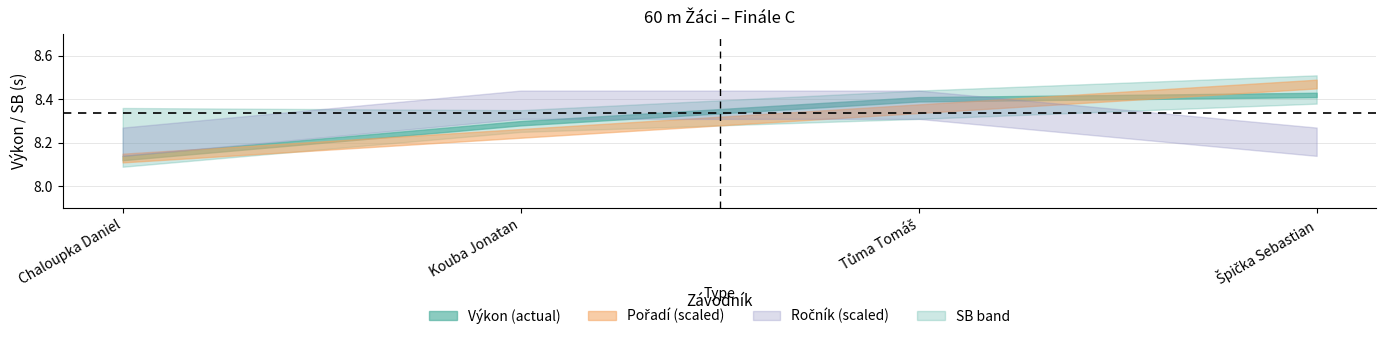

Which series has the largest total across all categories?

SB